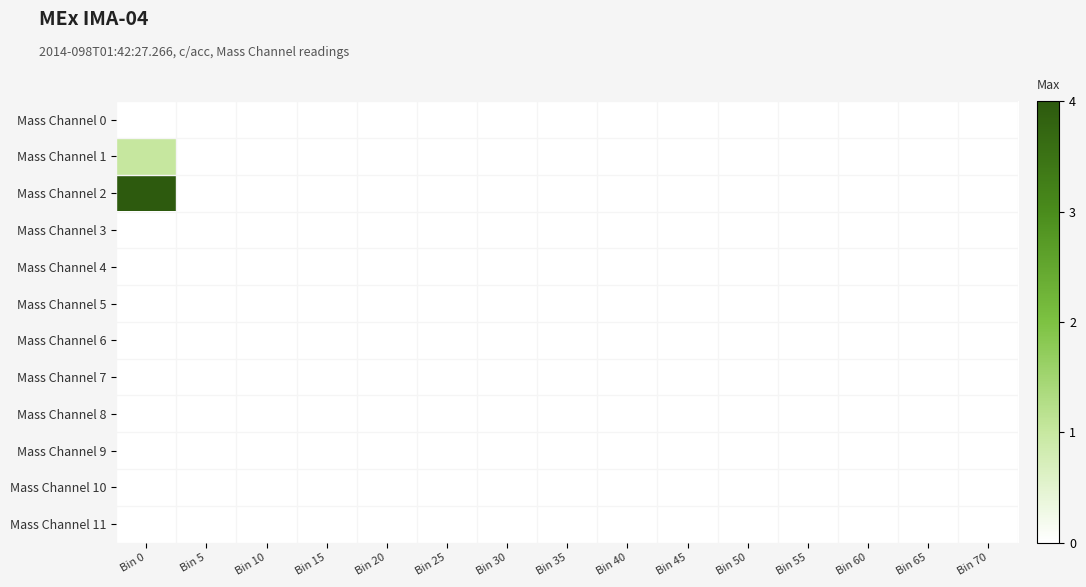

Count the number of data series in this chart.

12